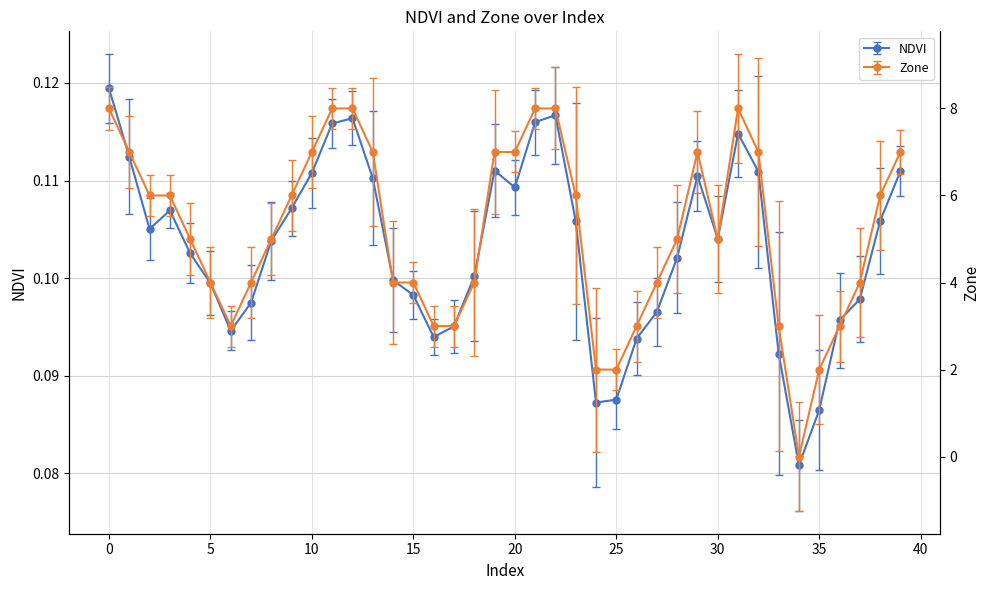

Count the number of categories in the chart.

40